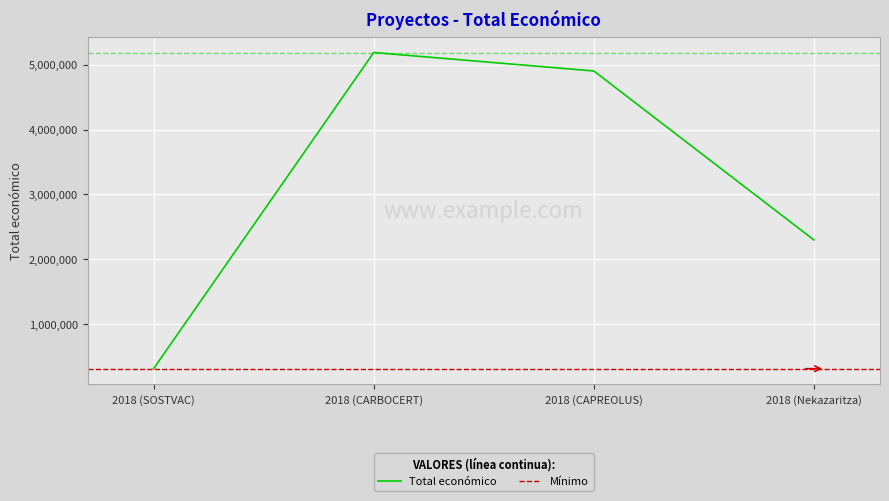

Is it true that the value at 2018 (CAPREOLUS) is 4902645?

True